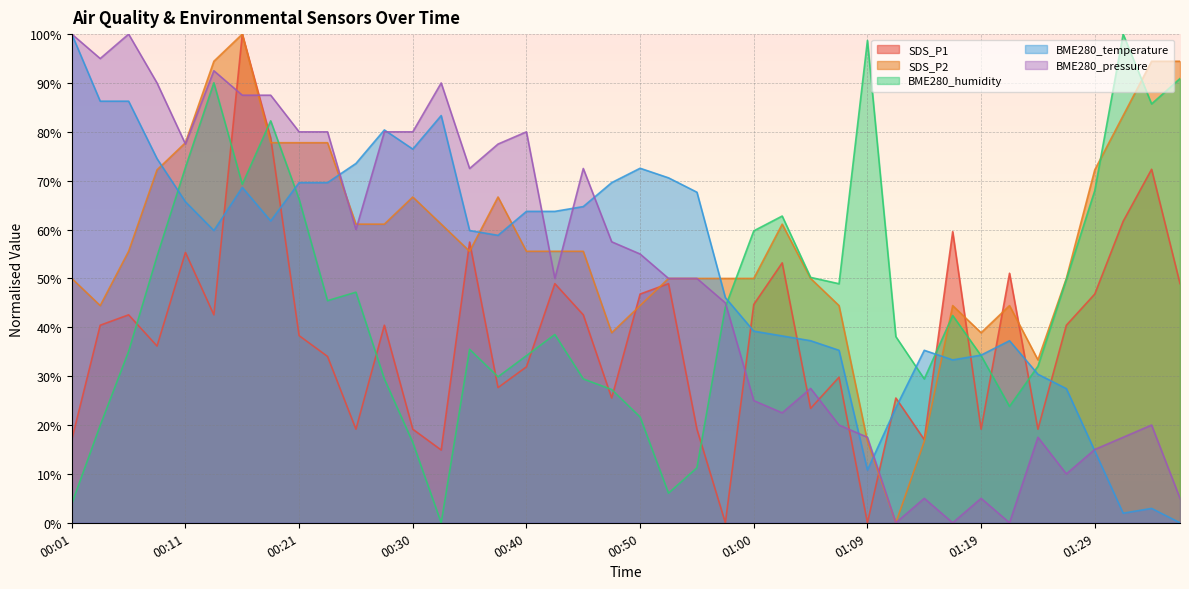

What is the spread (max minus min) of values at 00:43?

25.2